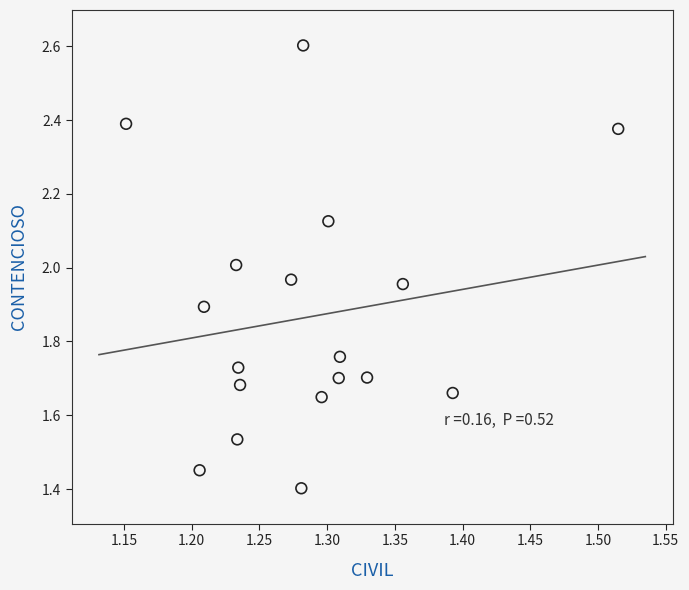

What is the range of Y values (max minus min)?

1.2